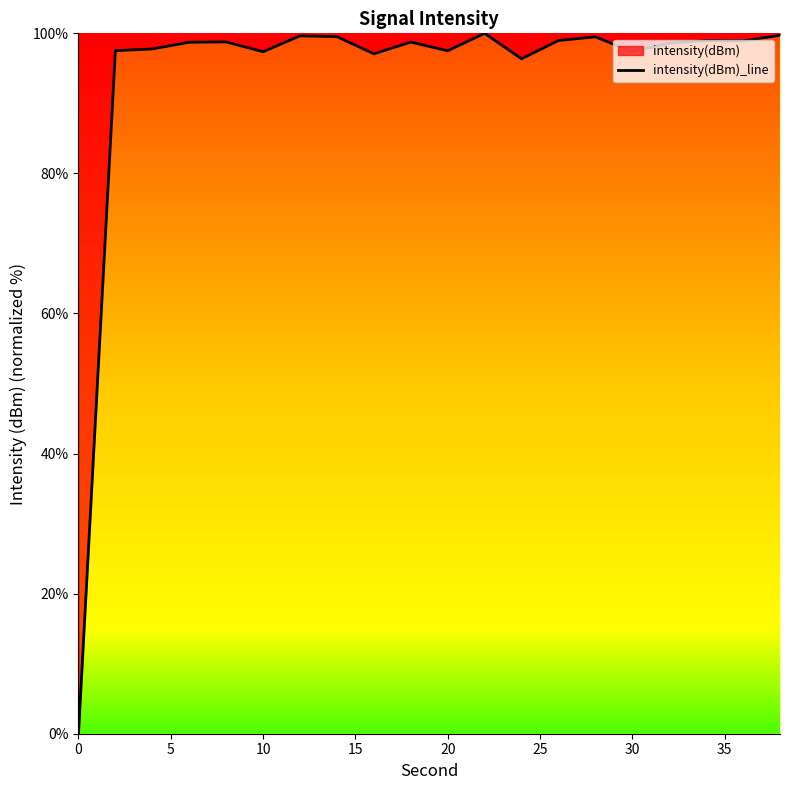

What is the maximum value shown in the chart?

100.0